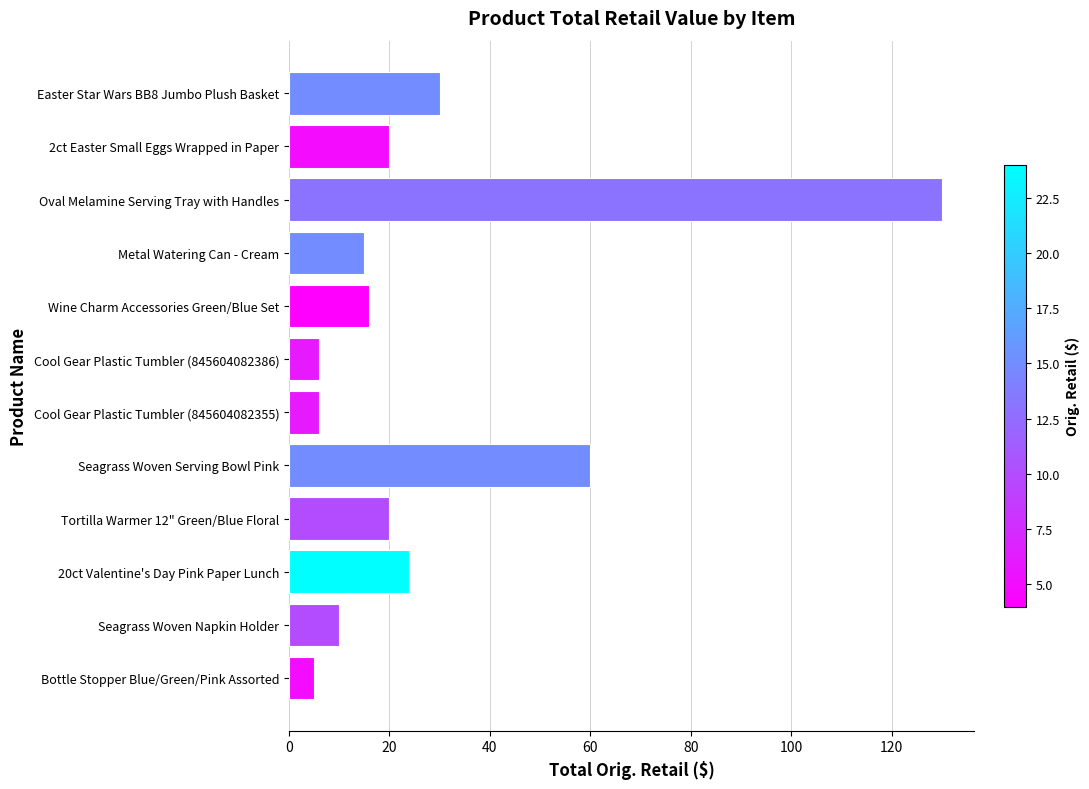

At which label is the value closest to 67?

Seagrass Woven Serving Bowl Pink